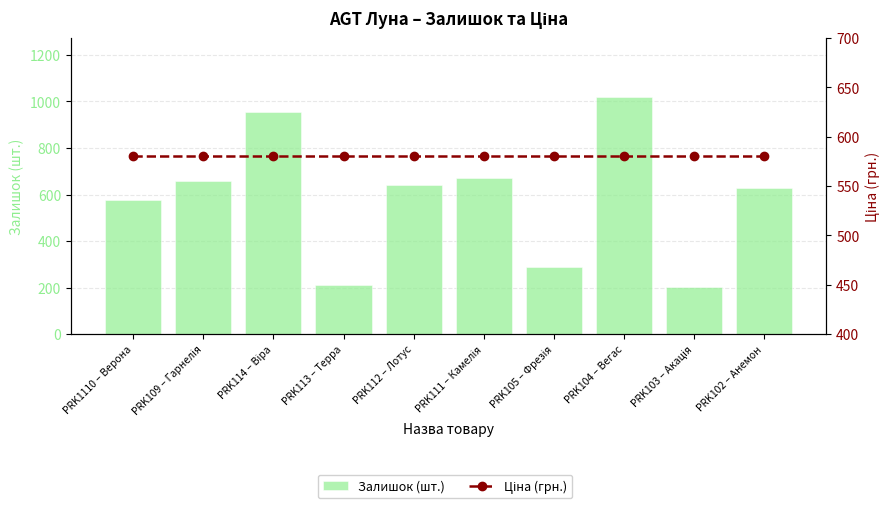

What is the value of the Залишок (шт.) bar at the 5th from the left?

642.0